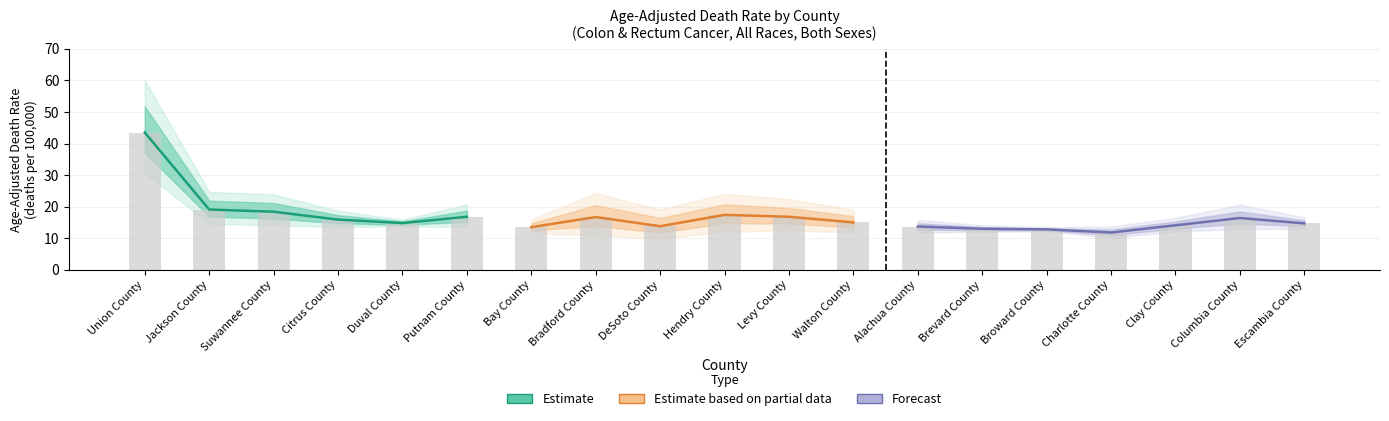

The Lower 95% CI series shows 11.8 at Alachua County. True or false?

True